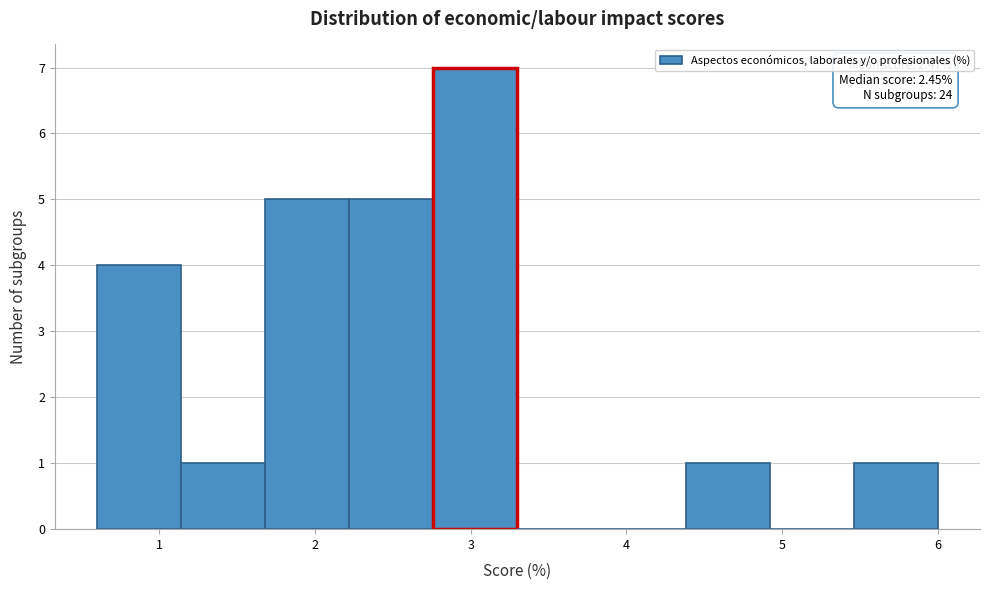

Which range on the x-axis has the tallest bar?

2.76 to 3.30